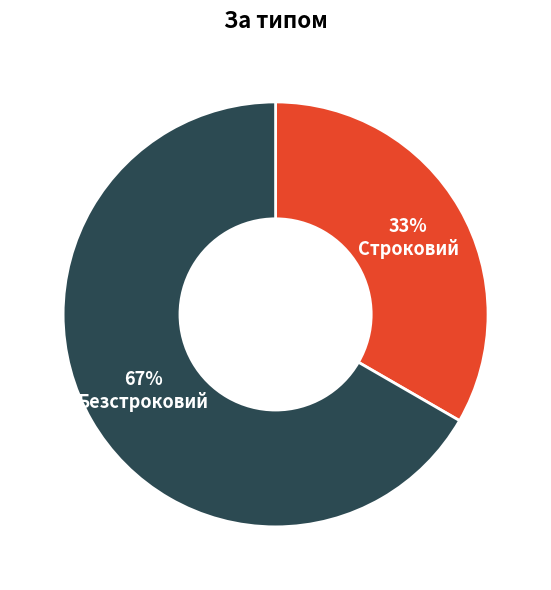

To the nearest percent, what is the combined percentage of Безстроковий and Строковий?

100%